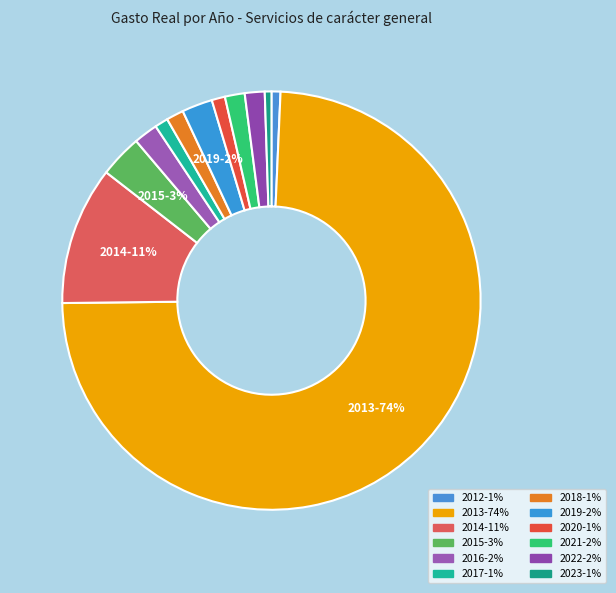

Between 2018 and 2012, which is larger?

2018